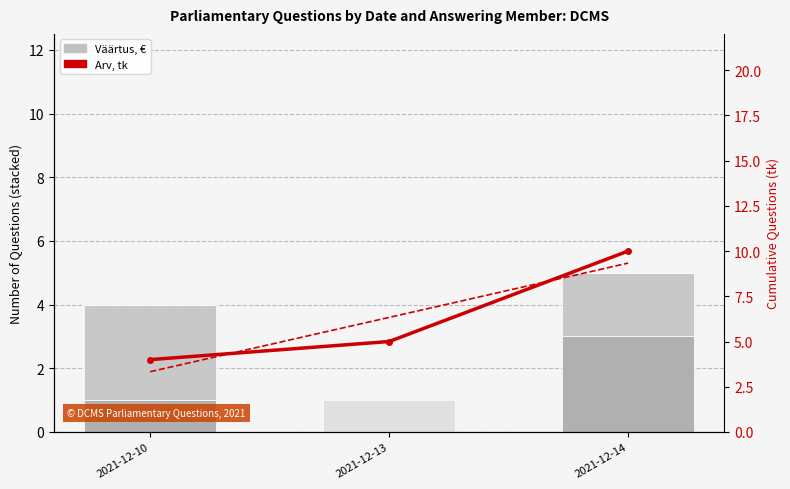

What is the sum of the Questions (Nigel Huddleston) values at 2021-12-14 and 2021-12-10?

5.0